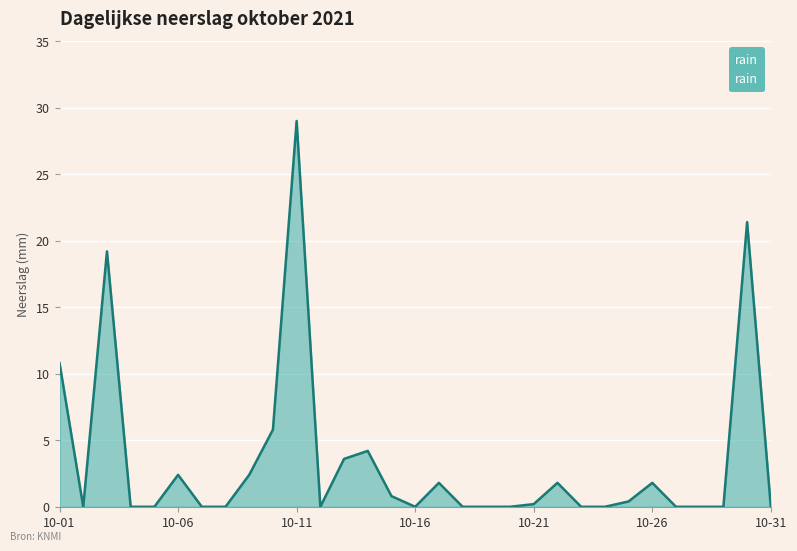

How many lines are shown in the chart?

1